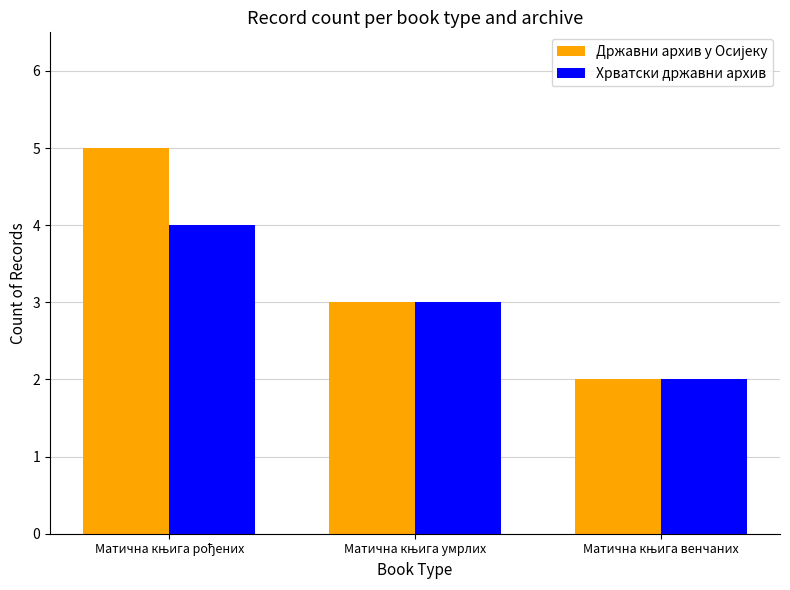

Where is Државни архив у Осијеку nearest to the value 3?

Матична књига умрлих